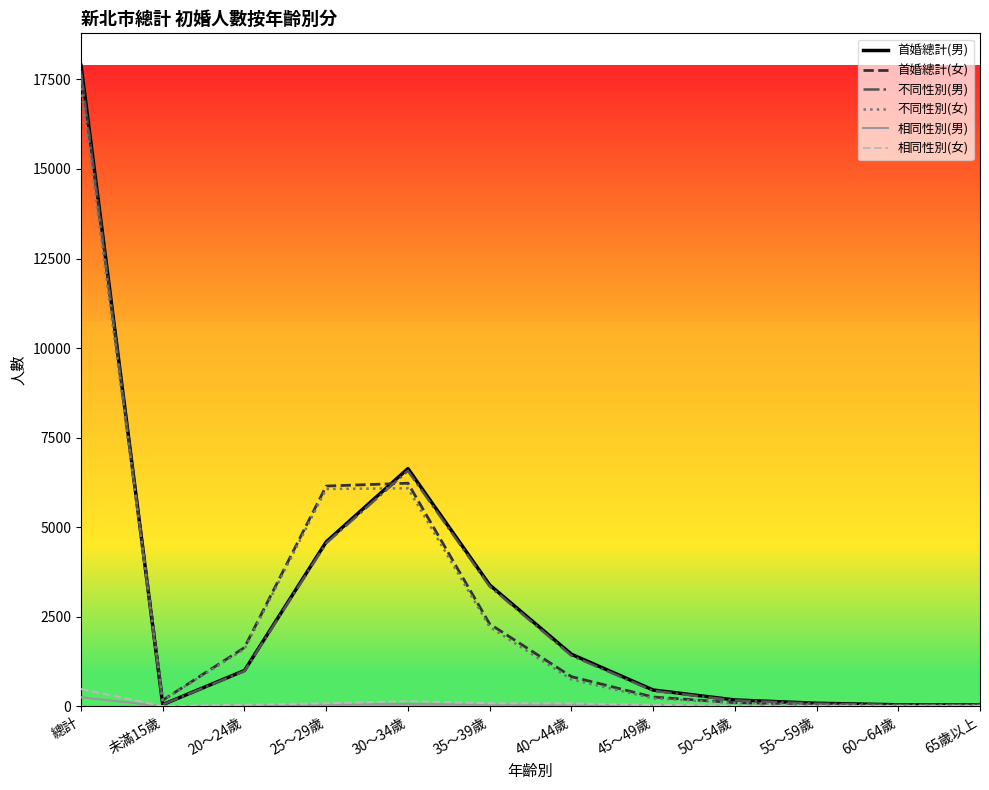

The 首婚總計(女) series shows 17744 at 總計. True or false?

True